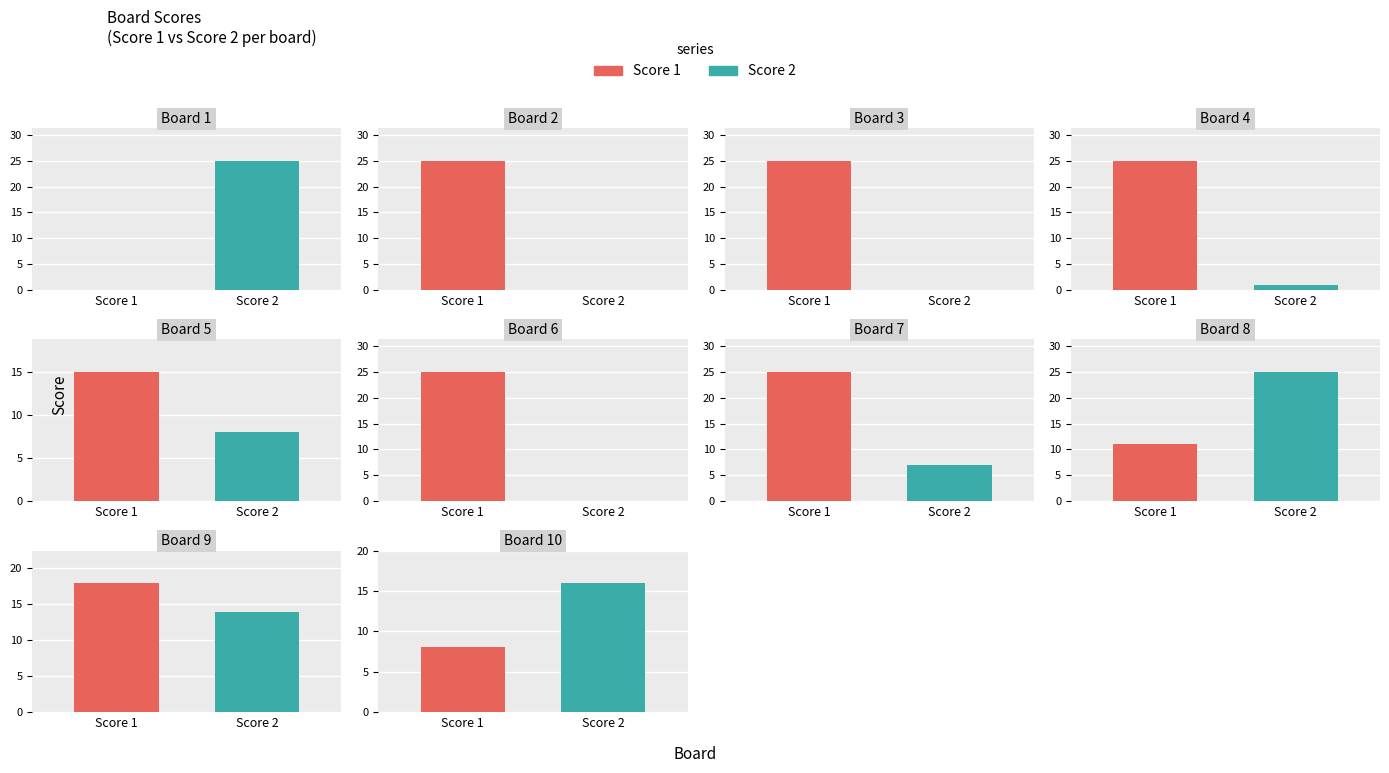

Count the number of categories in the chart.

10